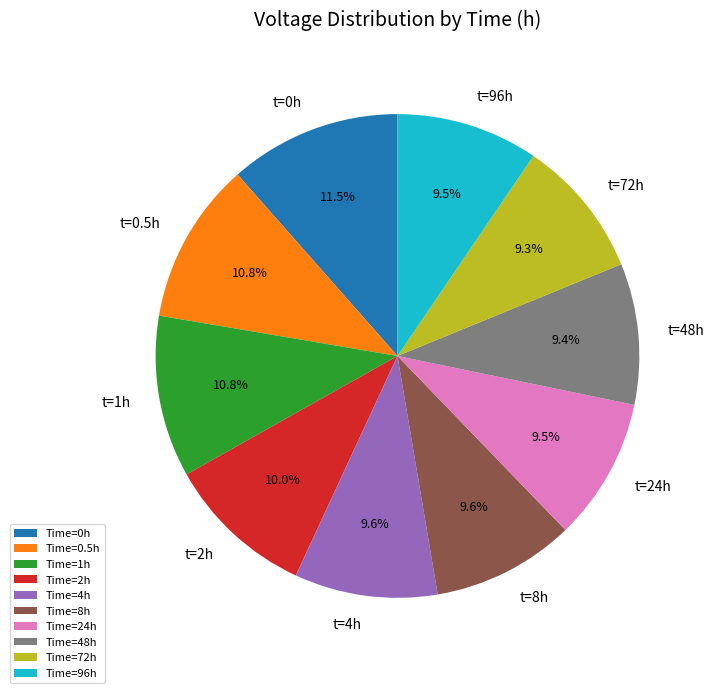

Which has a higher value, Time=2h or Time=0.5h?

Time=0.5h